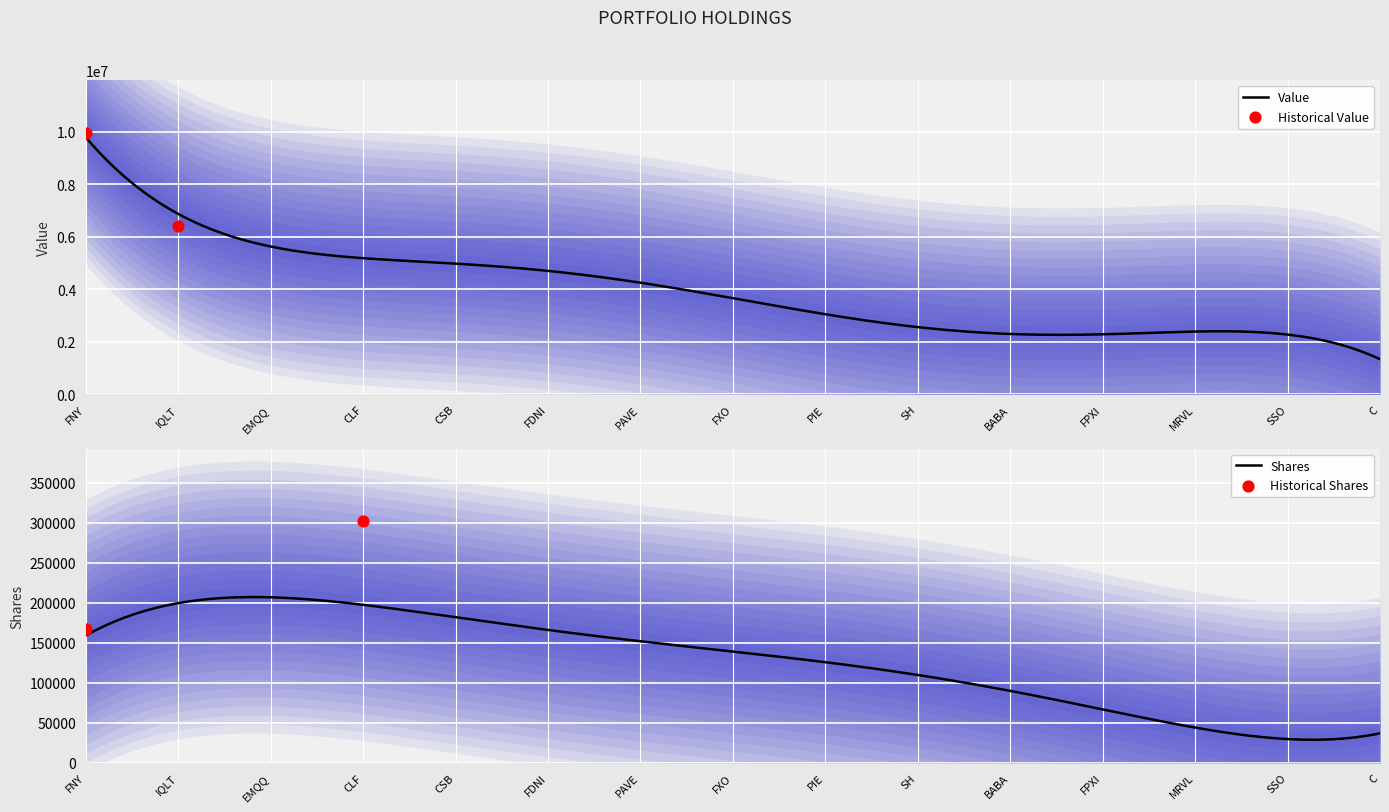

Which series contains the lowest Y value?

Shares